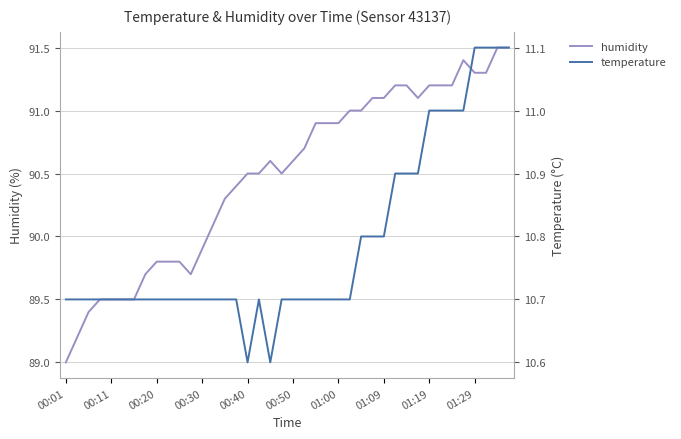

What is the value of the temperature point at the 17th from the left?

10.6